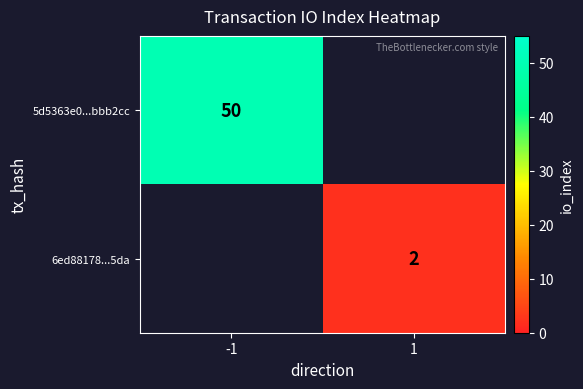

True or false: 6ed88178...5da has a value of 4 at 1.

False